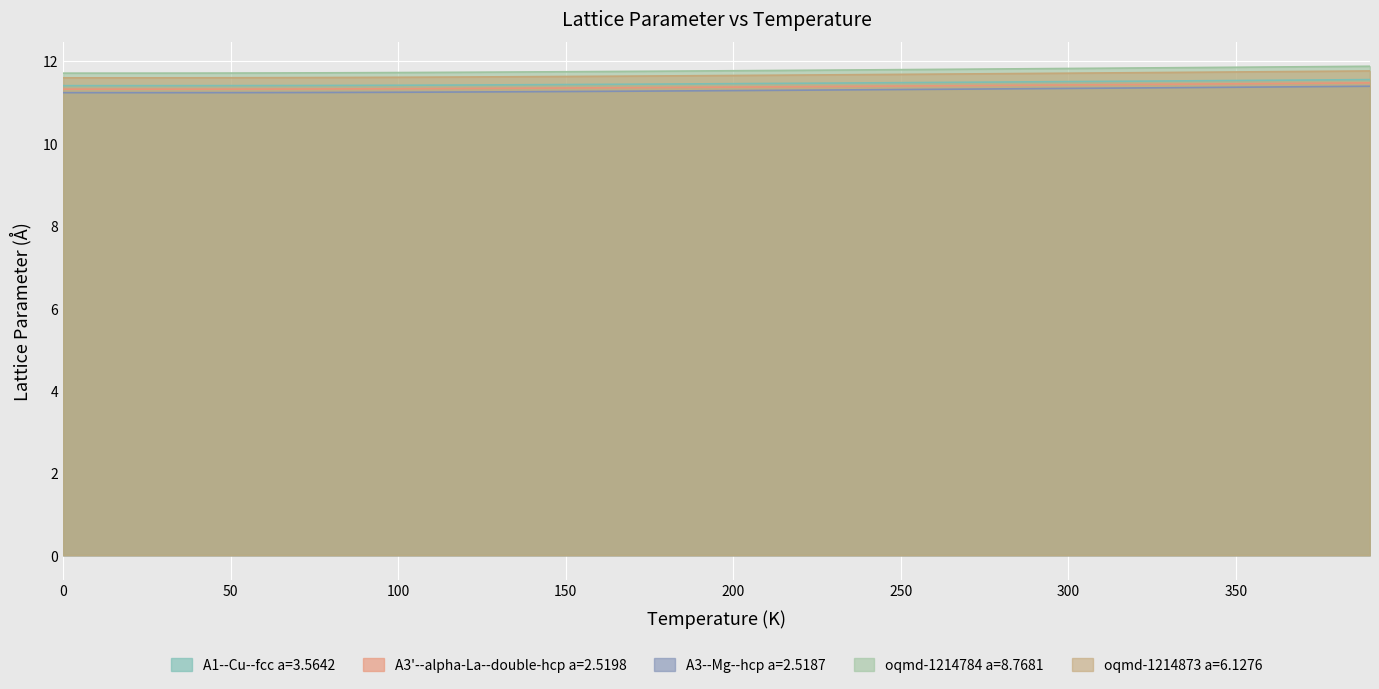

How many lines are shown in the chart?

5